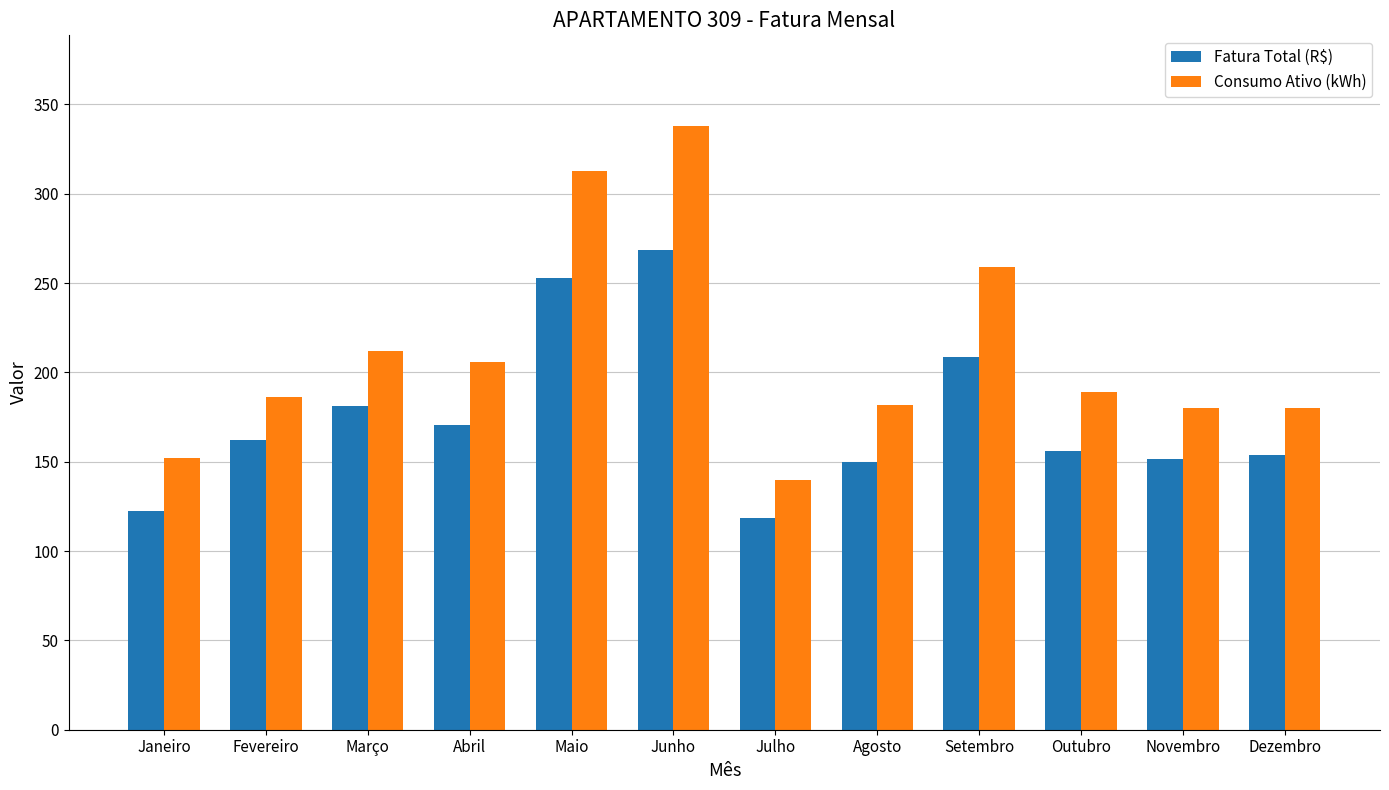

List the series in order of their overall mean, lowest first.

Fatura Total (R$), Consumo Ativo (kWh)